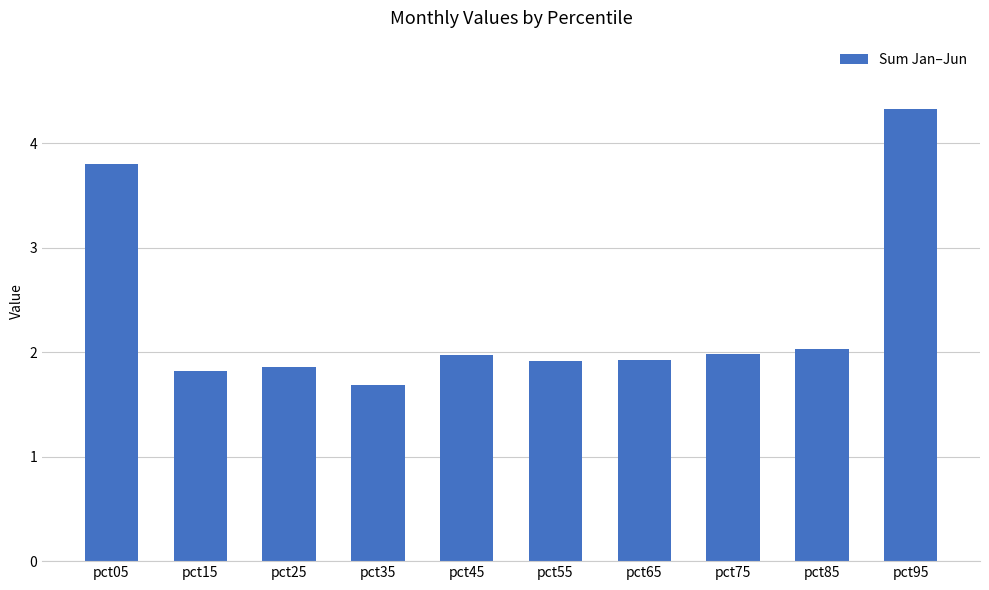

The value at pct55 is 1.9. True or false?

True